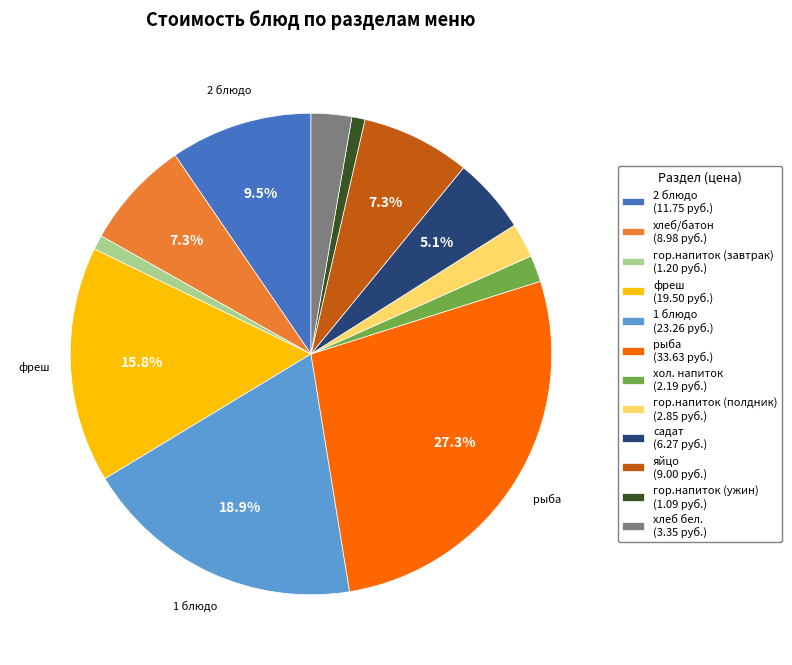

Is there any slice that represents more than half of the pie?

No